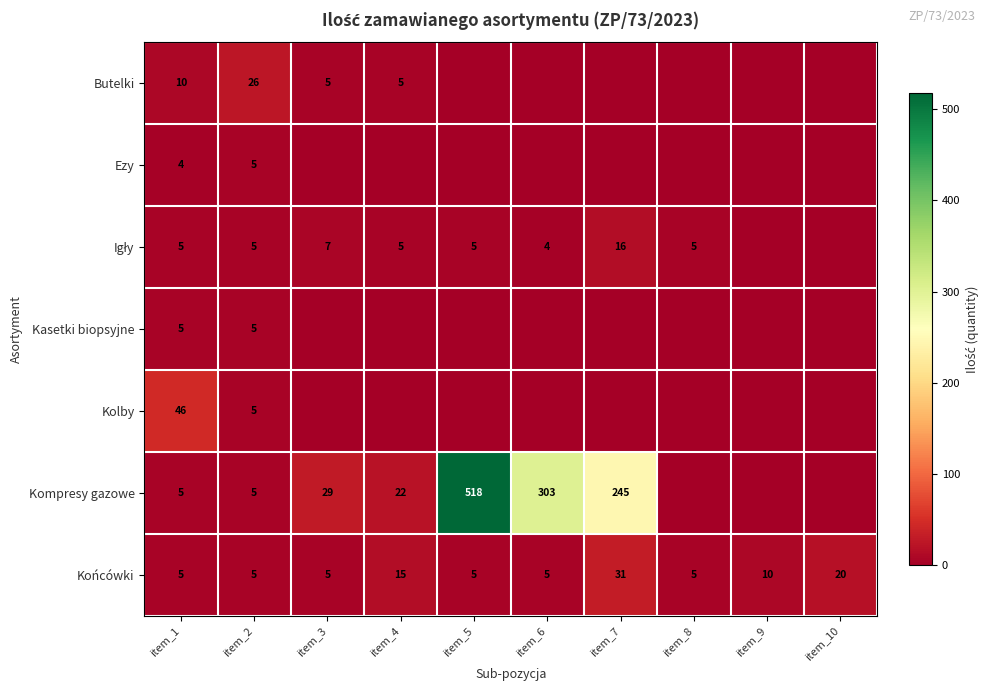

What is the minimum value for Końcówki?

5